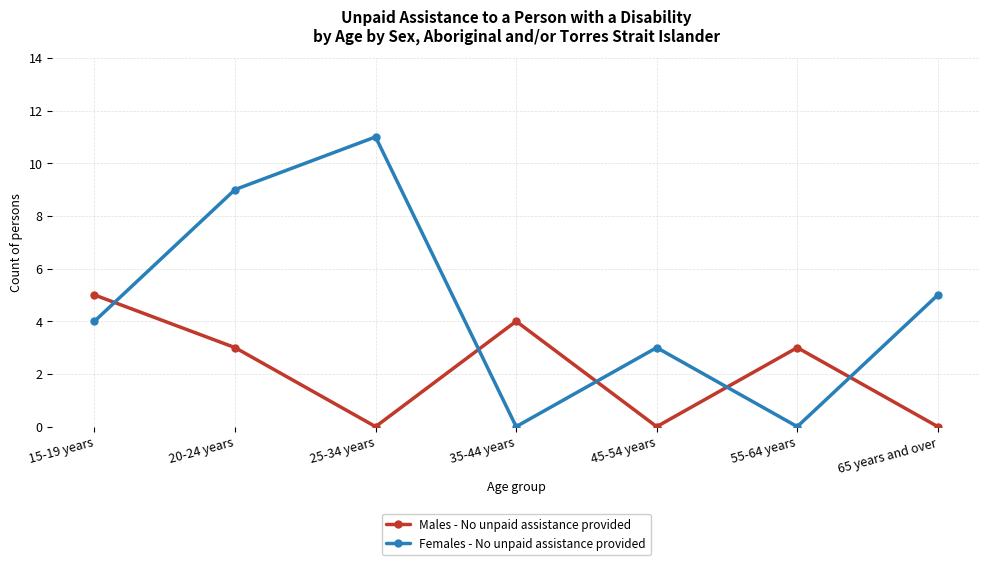

Reading left to right, list all the values displayed in this chart.

Males - No unpaid assistance provided: 5	3	0	4	0	3	0
Females - No unpaid assistance provided: 4	9	11	0	3	0	5